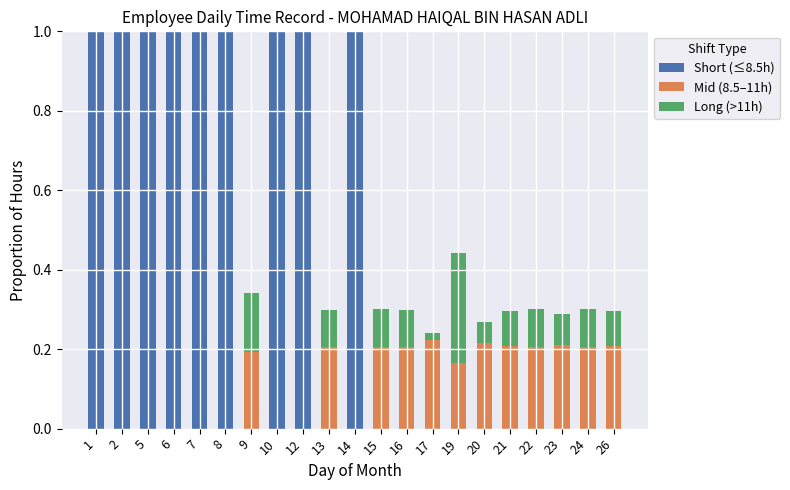

What is the sum of the Short (≤8.5h) values at 22 and 1?

1.0